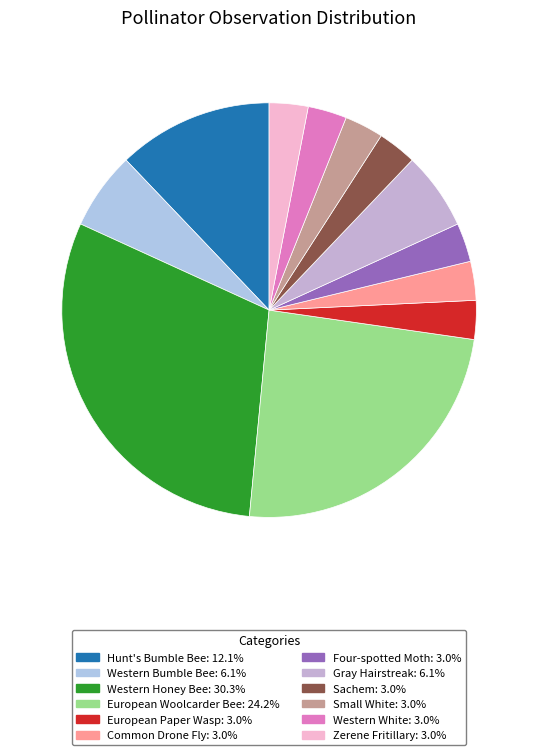

Is Common Drone Fly the majority of the pie?

No